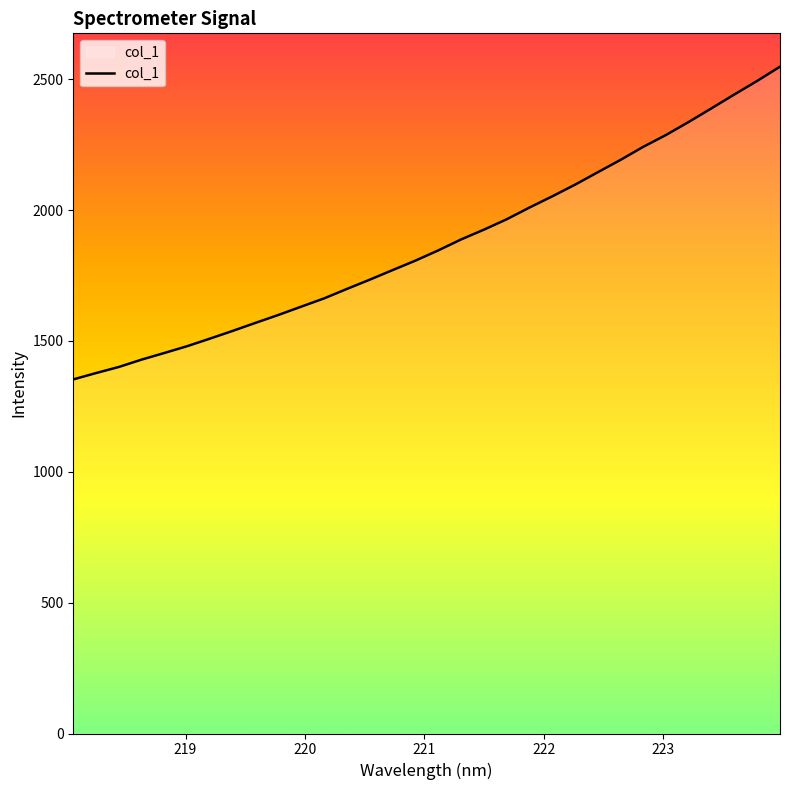

What is the difference between the maximum and minimum values?

1194.8